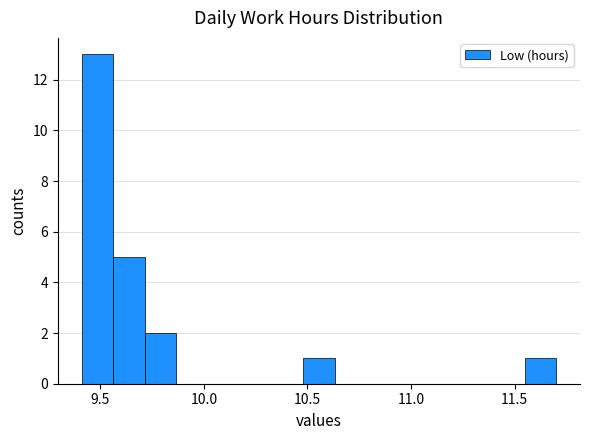

Around what value on the x-axis is the tallest bar? Give the approximate position of its centre, as read against the axis.

9.50